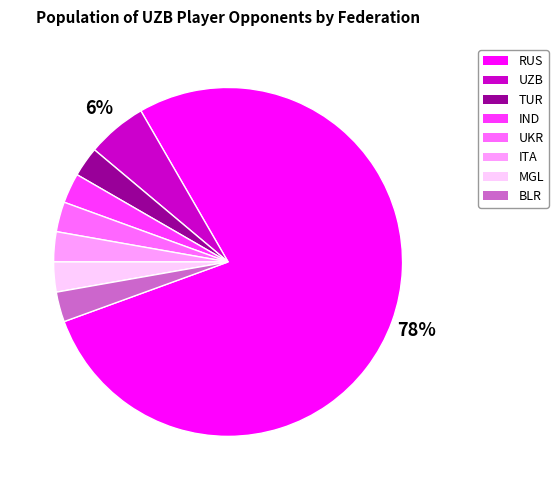

What is the majority slice?

RUS